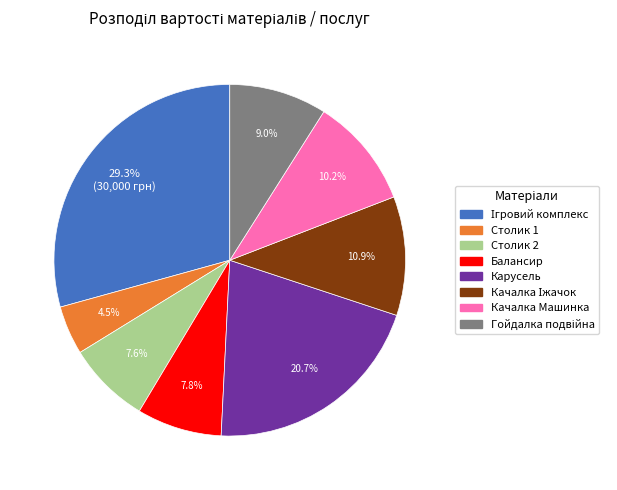

Does Столик 2 represent more than half of the total?

No